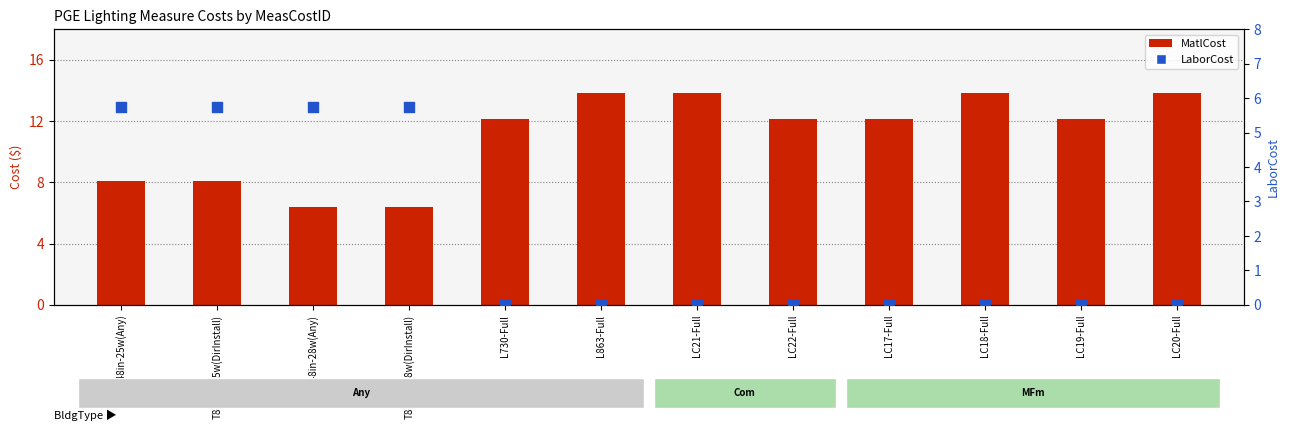

What is the total value across all series at T8-48in-25w(DirInstall)?

13.8